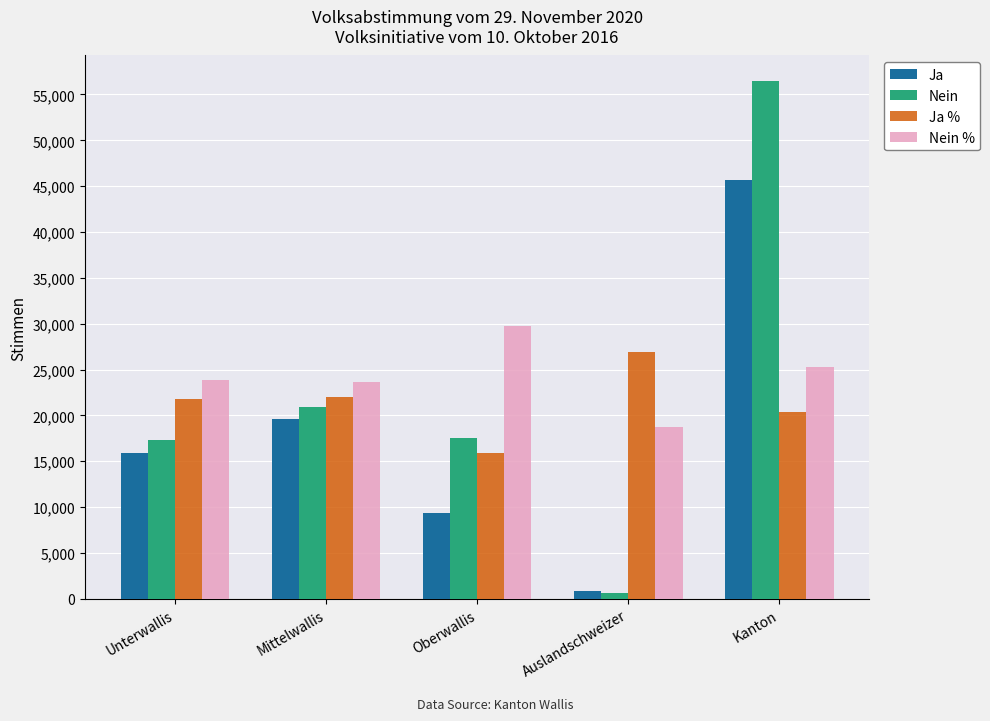

Rank the series by their average value, from highest to lowest.

Nein %, Nein, Ja %, Ja